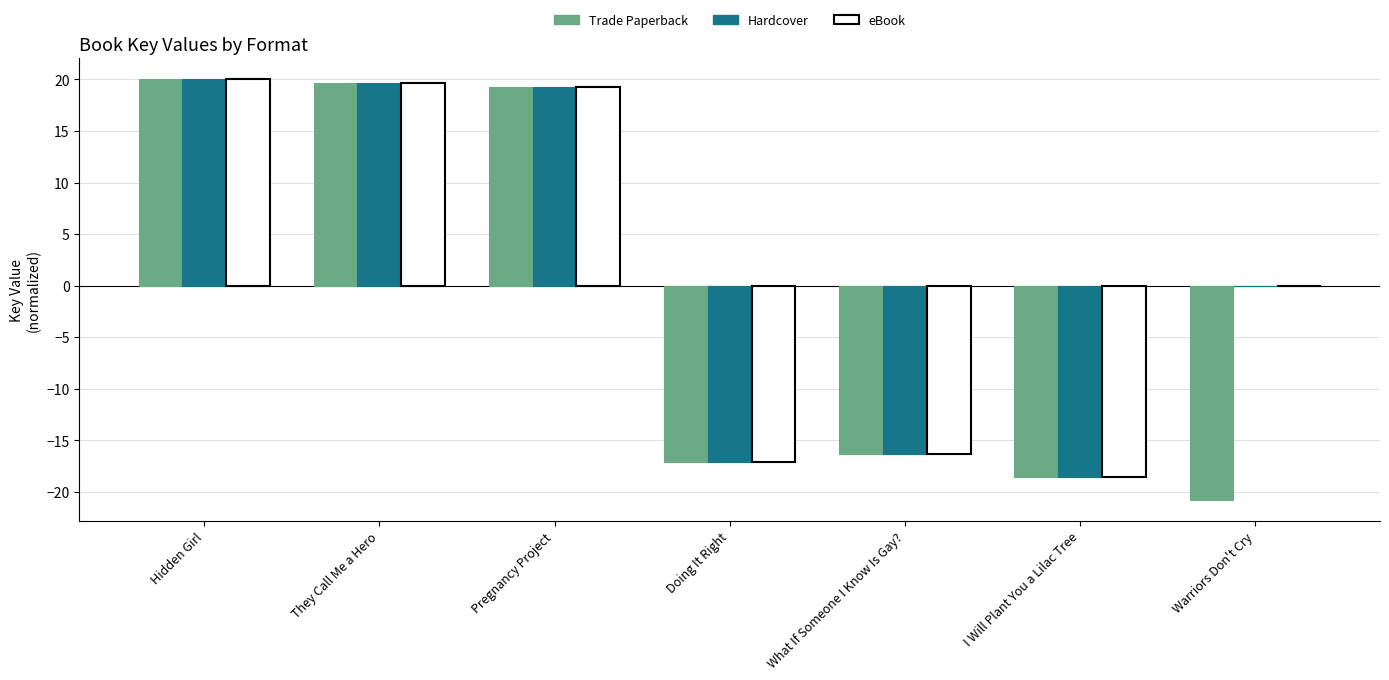

Are the bars grouped side by side (vs. stacked)?

Yes